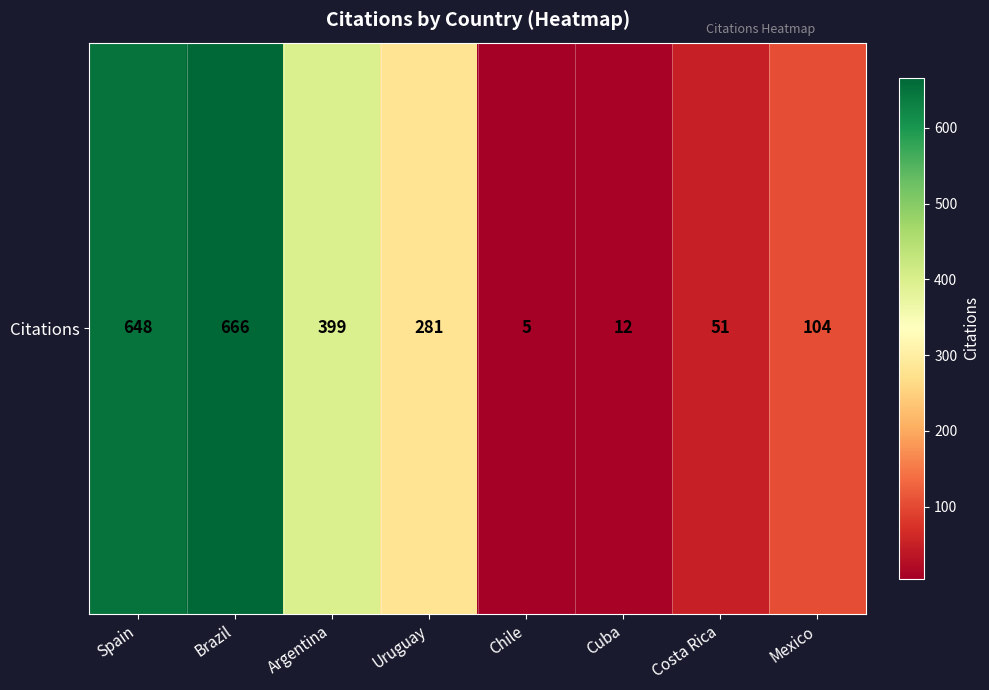

What is the difference between the maximum and minimum values?

661